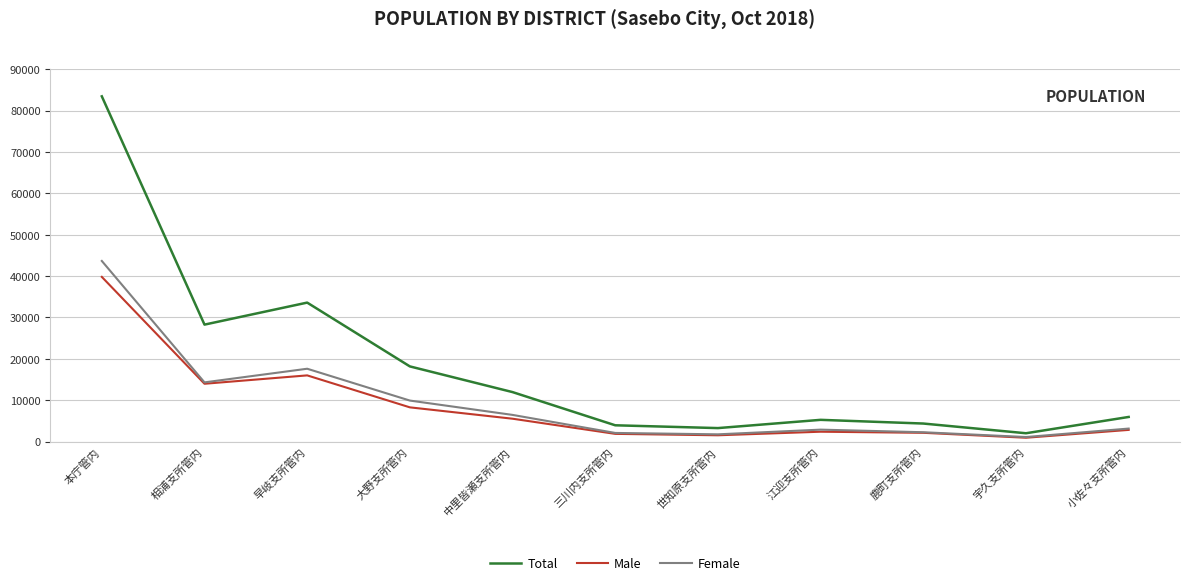

Which series changed the most between 本庁管内 and 江迎支所管内?

Total